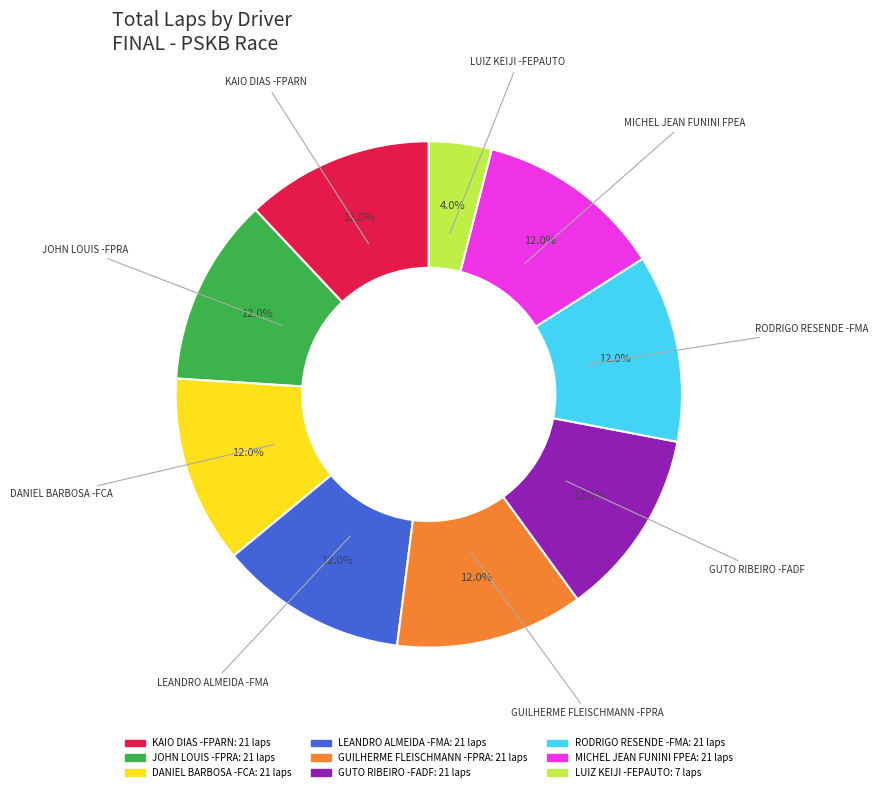

Does any single category account for the majority?

No